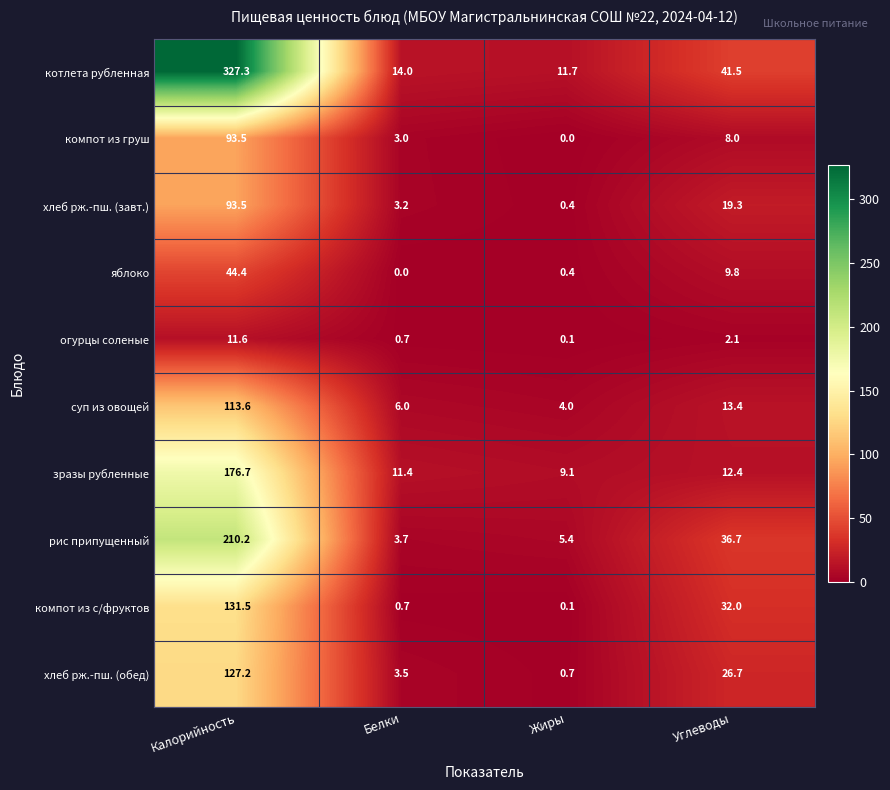

At which category does the chart reach its peak across all series?

Калорийность